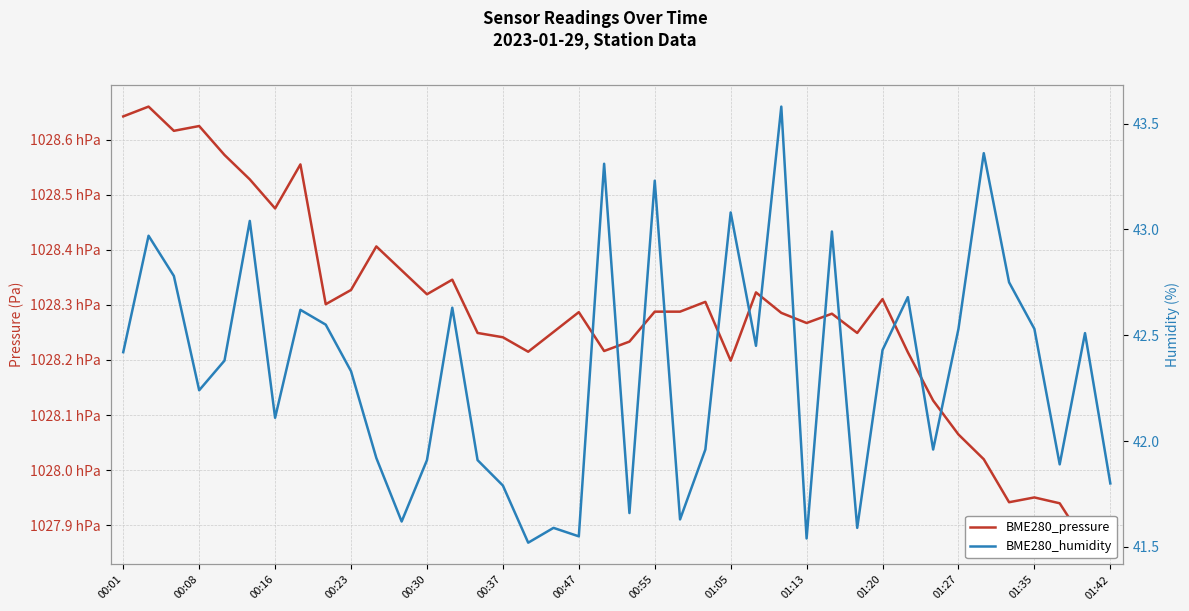

Is it true that BME280_humidity equals 61.1 at 00:08?

False